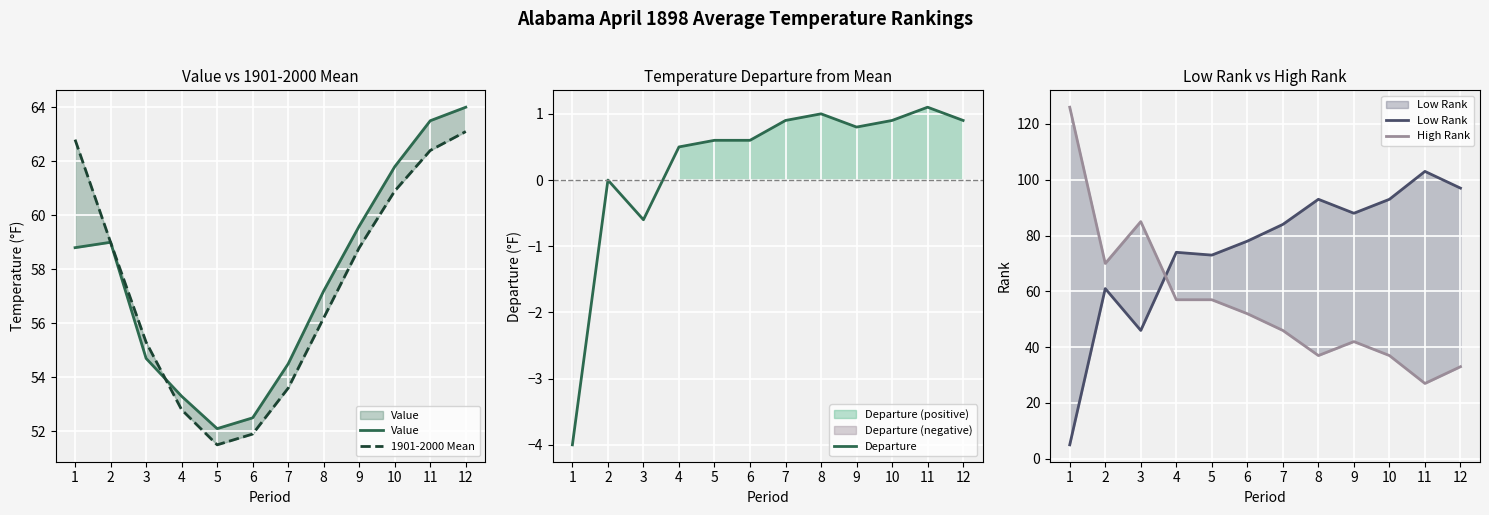

Where is the first local maximum for Departure?

2